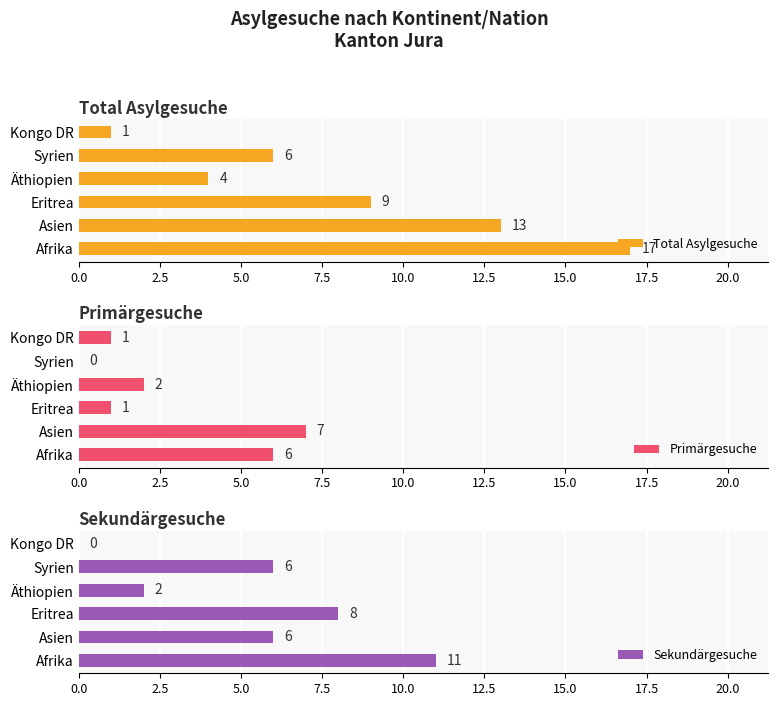

What is the maximum value for Primärgesuche?

7